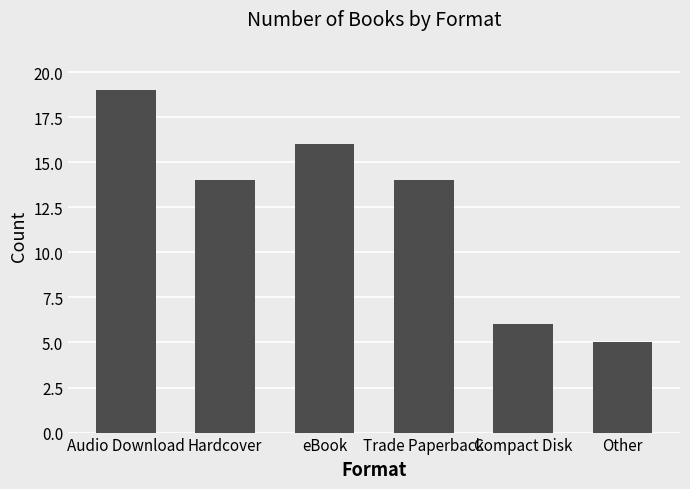

What is the value of the 4th bar from the left?

14